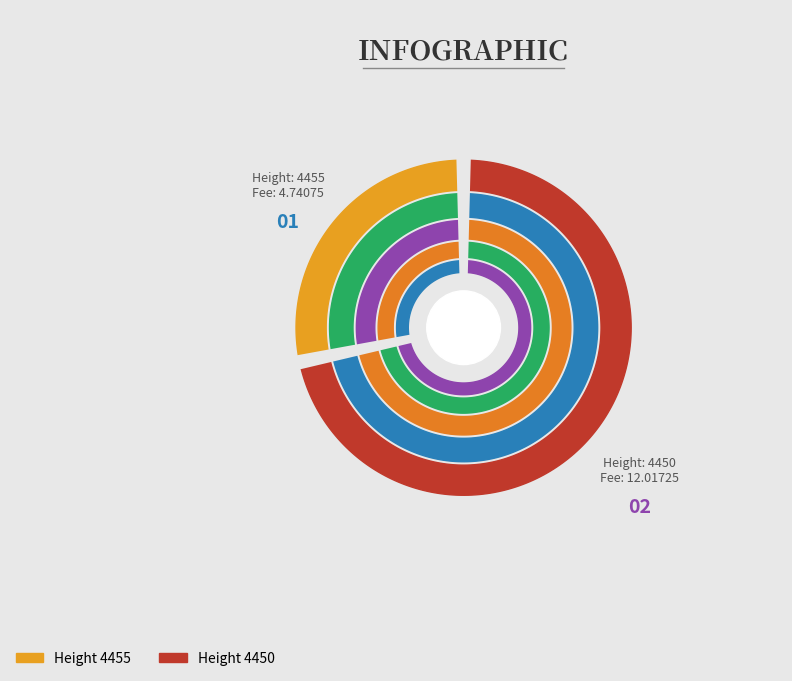

Between 4455 and 4450, which is larger?

4450